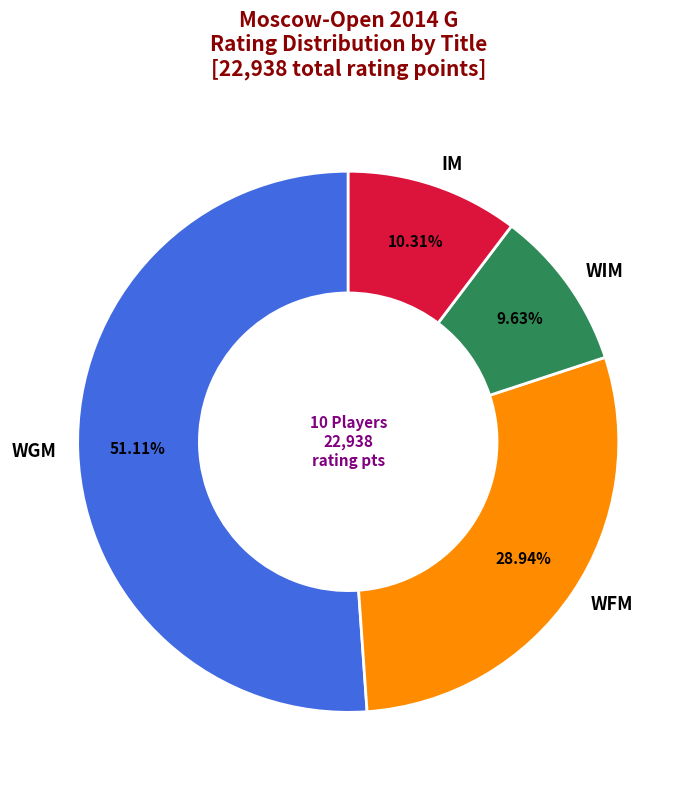

Which slice is the smallest?

WIM